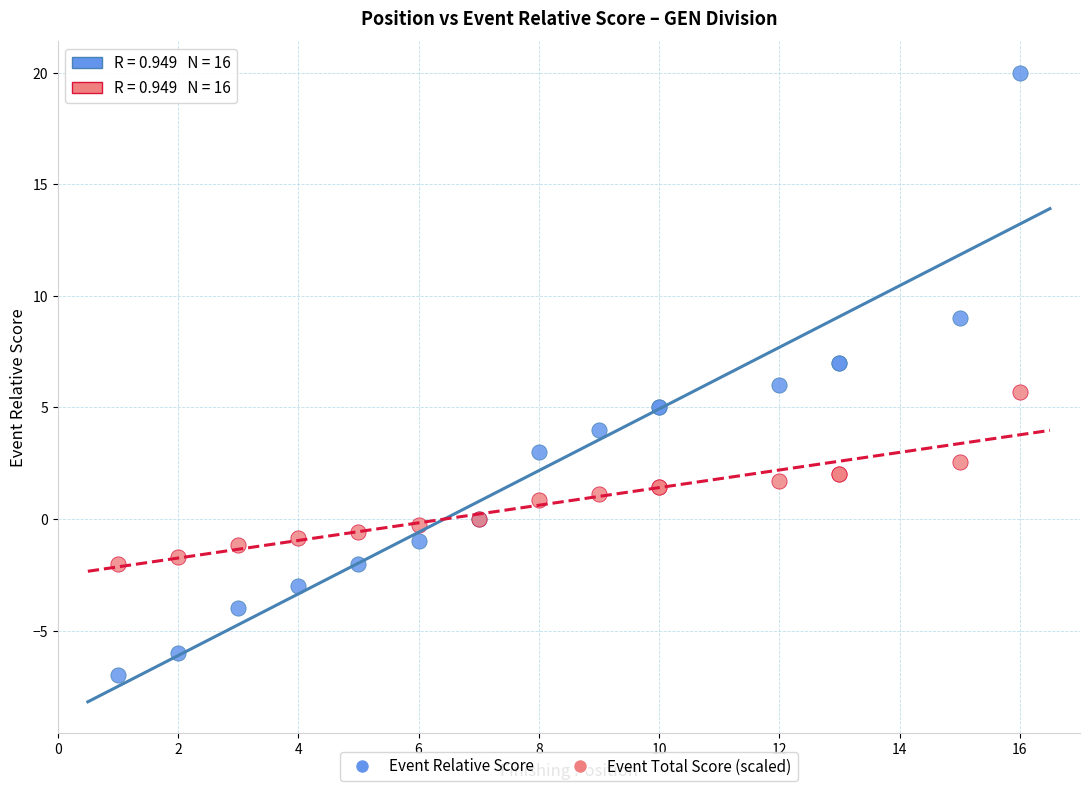

Which series reaches the maximum Y coordinate?

Event Relative Score